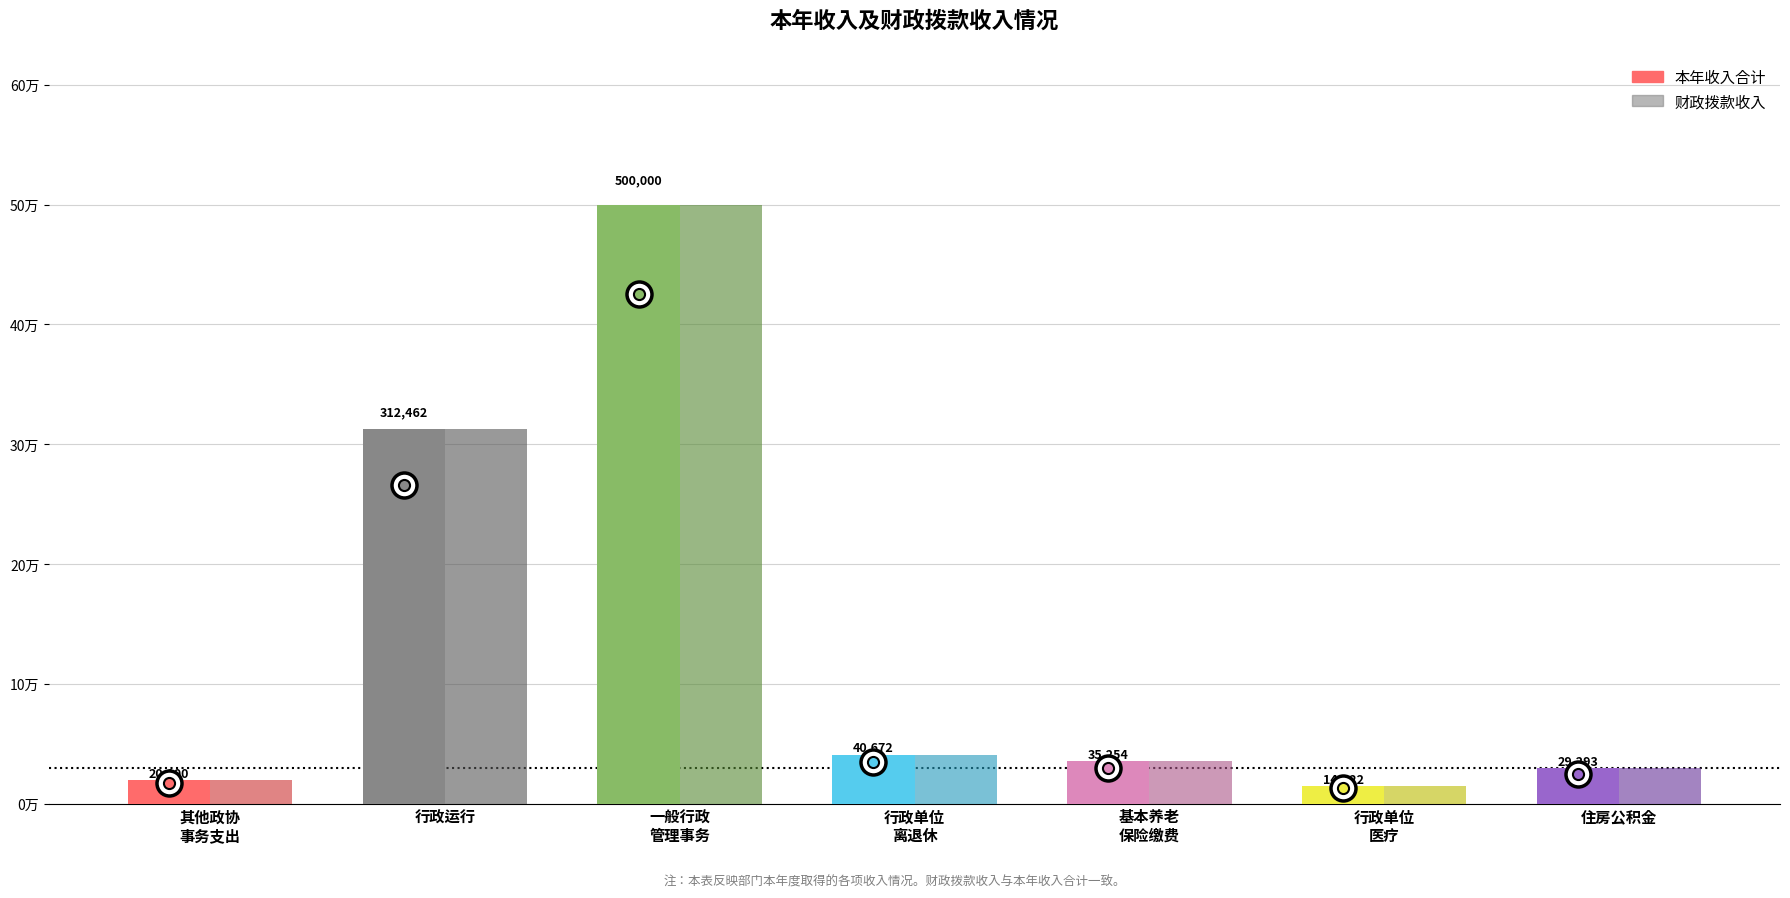

At 机关事业单位基本养老保险缴费支出, list the series in order from smallest to largest.

本年收入合计, 财政拨款收入